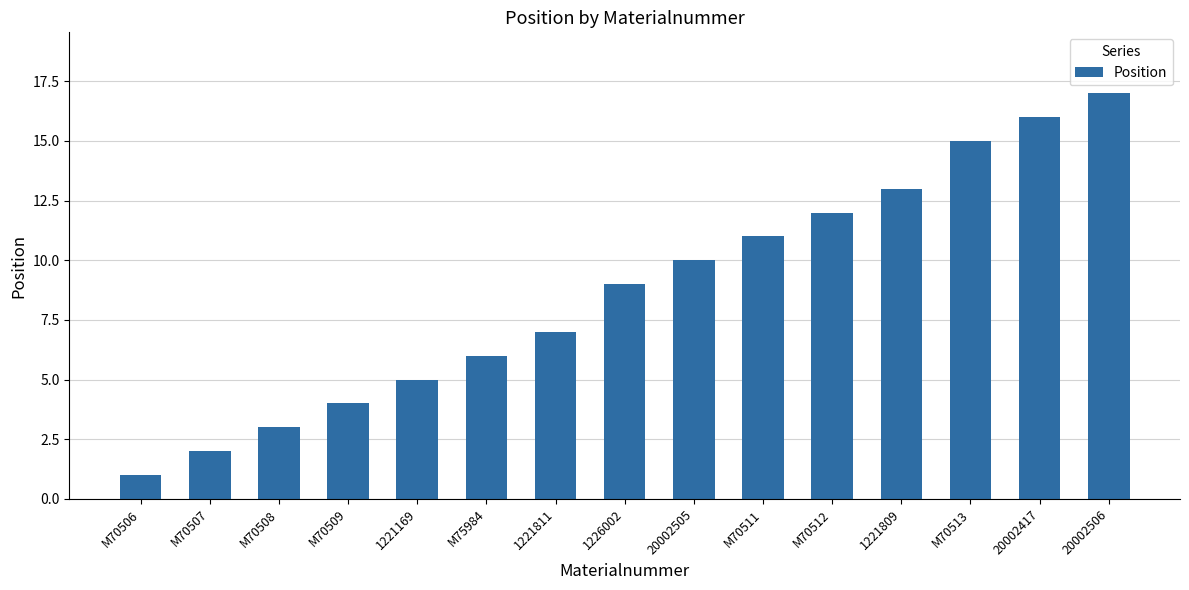

Reading left to right, list all the values displayed in this chart.

M70506=1	M70507=2	M70508=3	M70509=4	1221169=5	M75984=6	1221811=7	1226002=9	20002505=10	M70511=11	M70512=12	1221809=13	M70513=15	20002417=16	20002506=17